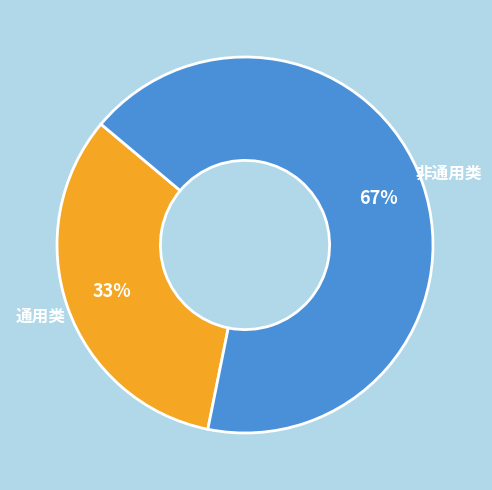

To the nearest percent, what is the difference between the largest and smallest slice percentages?

34%